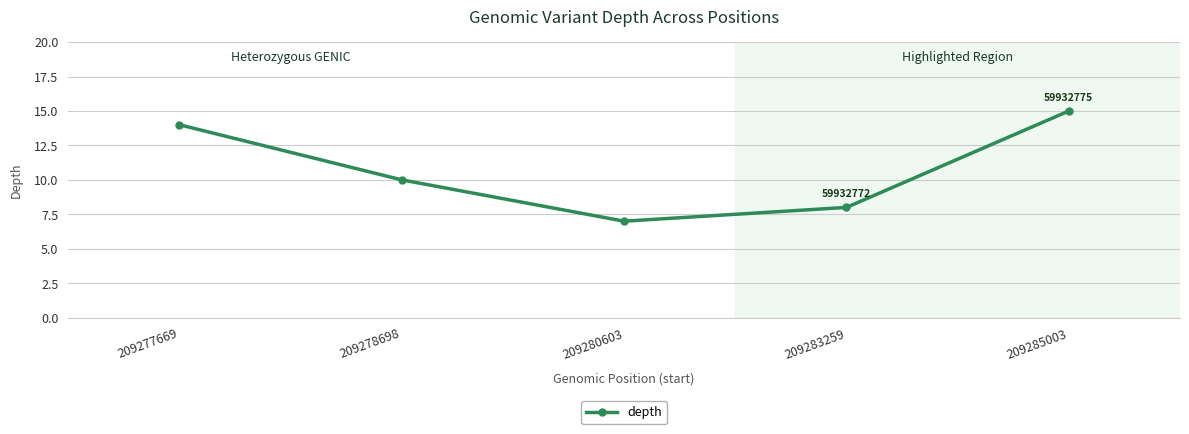

Approximately how many times larger is the value at 209285003 compared to 209277669?

1.1